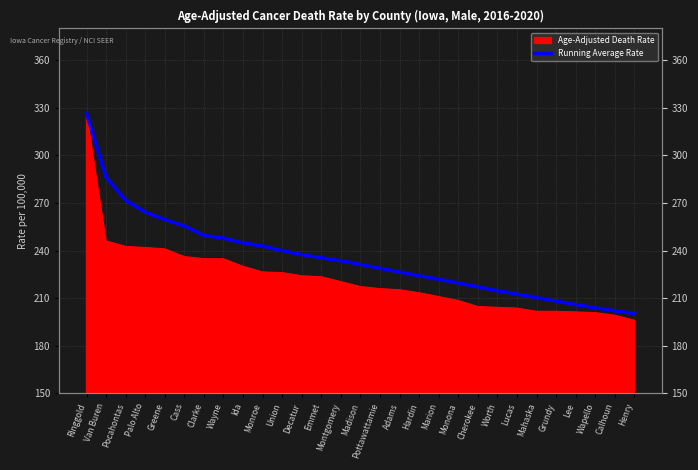

List the labels in order of value, smallest first.

Henry, Calhoun, Wapello, Lee, Grundy, Mahaska, Lucas, Worth, Cherokee, Monona, Marion, Hardin, Adams, Pottawattamie, Madison, Montgomery, Emmet, Decatur, Union, Monroe, Ida, Wayne, Clarke, Cass, Greene, Palo Alto, Pocahontas, Van Buren, Ringgold